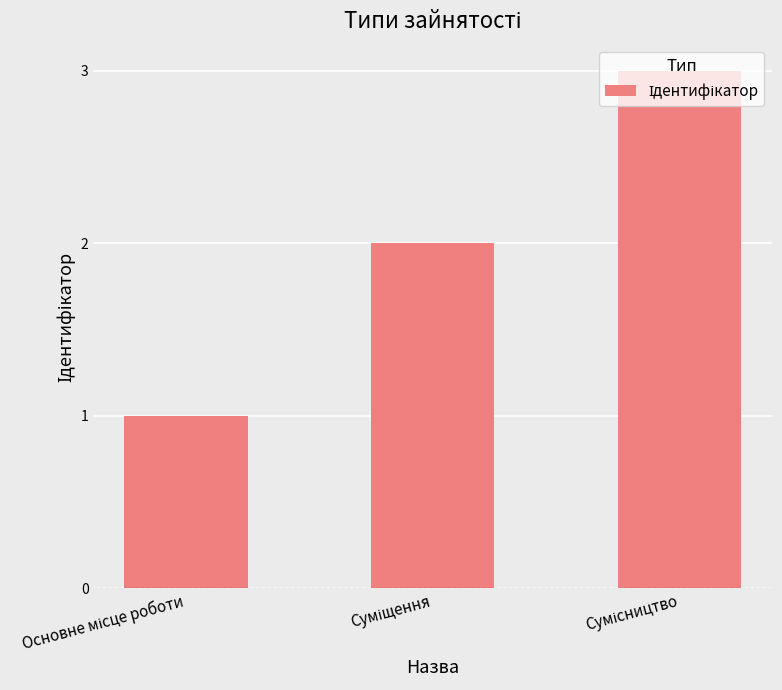

What is the difference between the second highest and minimum values?

1